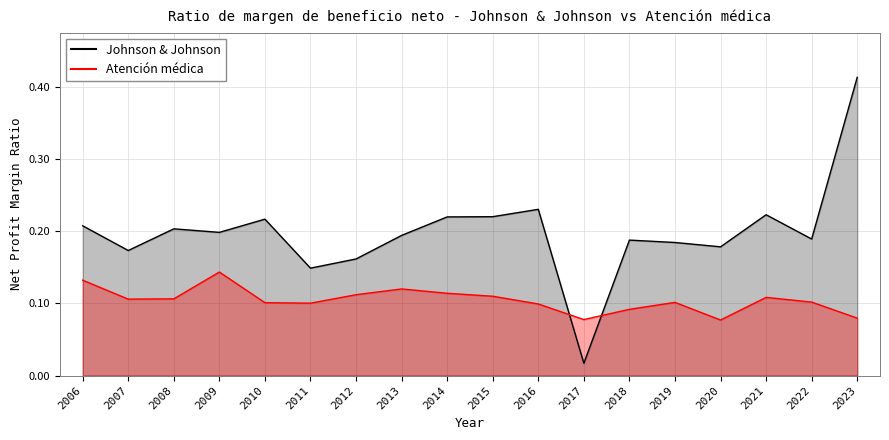

Where do Atención médica and Johnson & Johnson first cross each other?

2016 and 2017